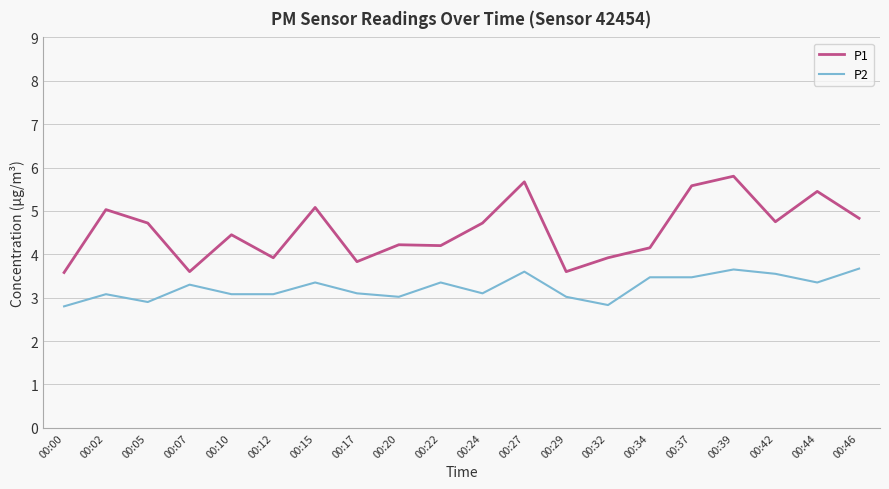

True or false: P2 and P1 intersect in this chart.

False